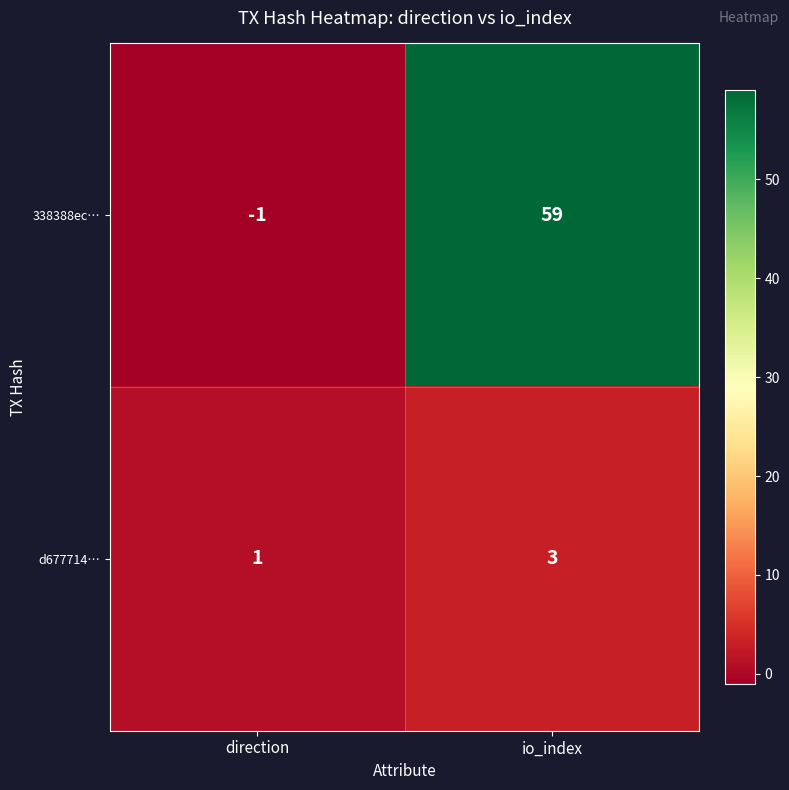

Which series has the largest total across all categories?

338388ec…